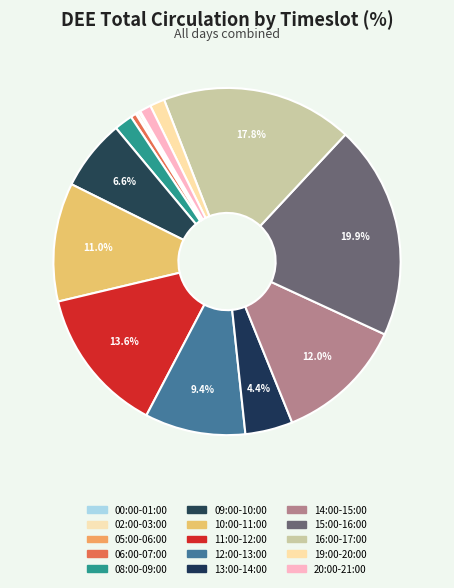

What is the smallest slice in the pie chart?

05:00-06:00